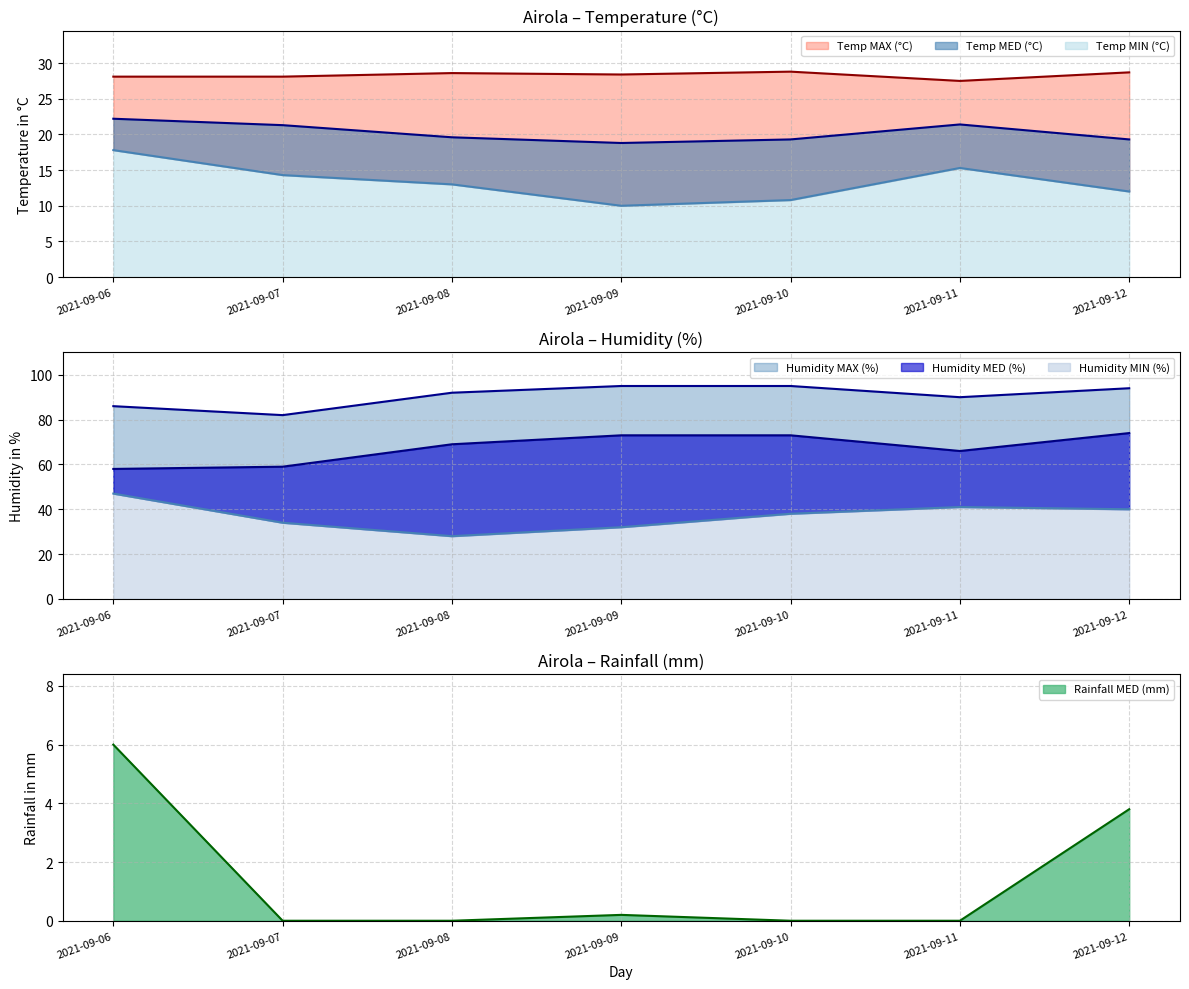

Which category has the highest value in the Rainfall MED (mm) series?

2021-09-06